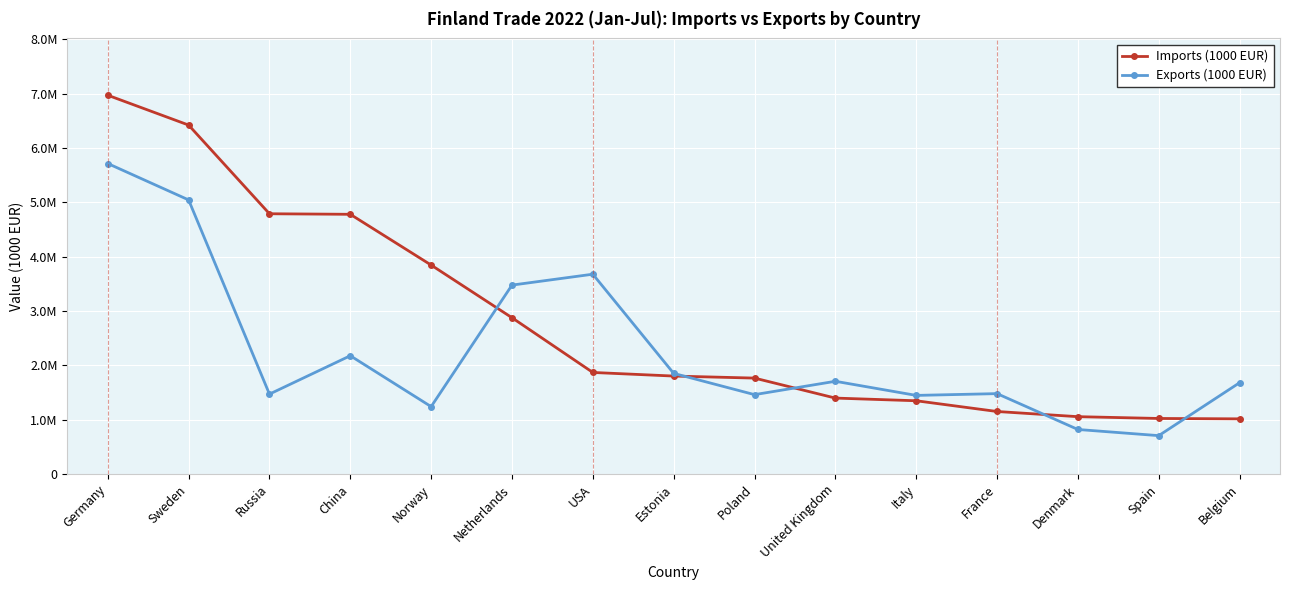

Which series changed the most between Sweden and Spain?

Imports (1000 EUR)